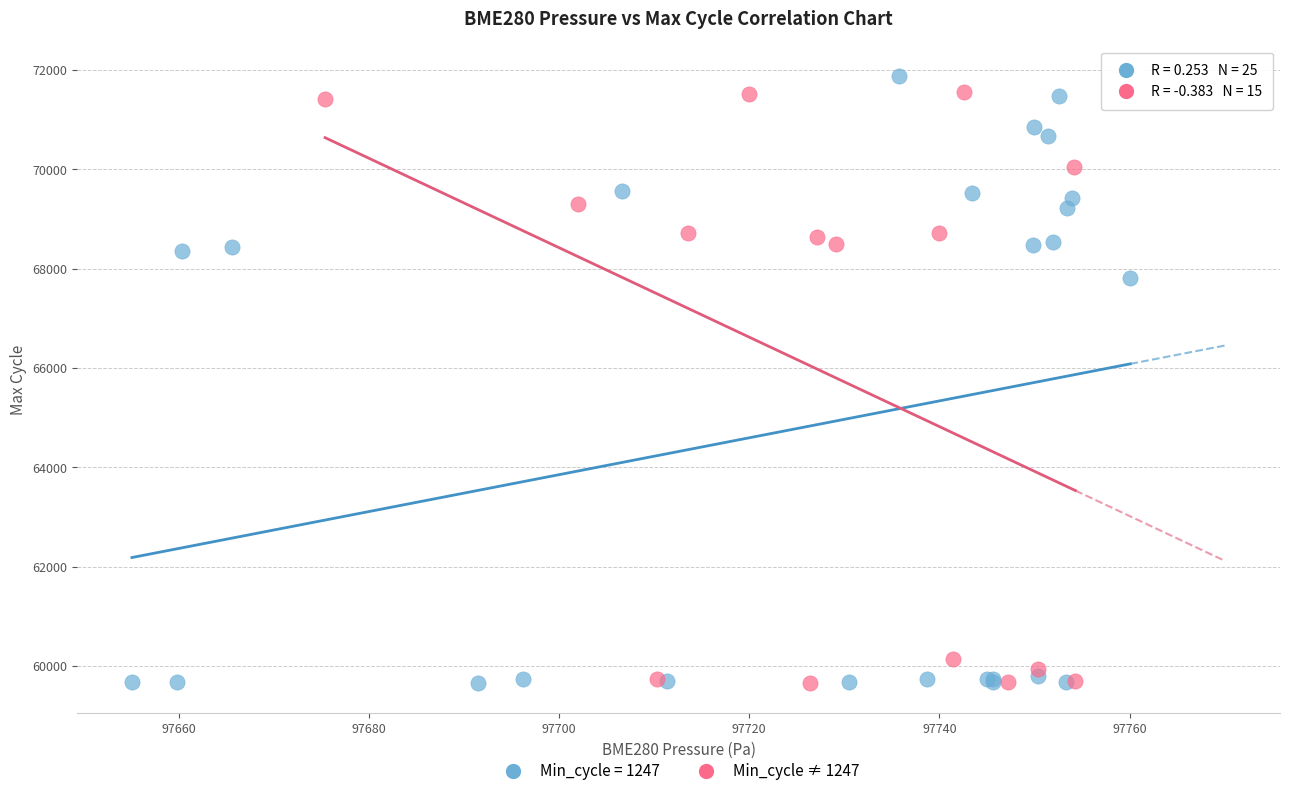

What are all the series names shown in the legend?

Min_cycle = 1247, Min_cycle ≠ 1247